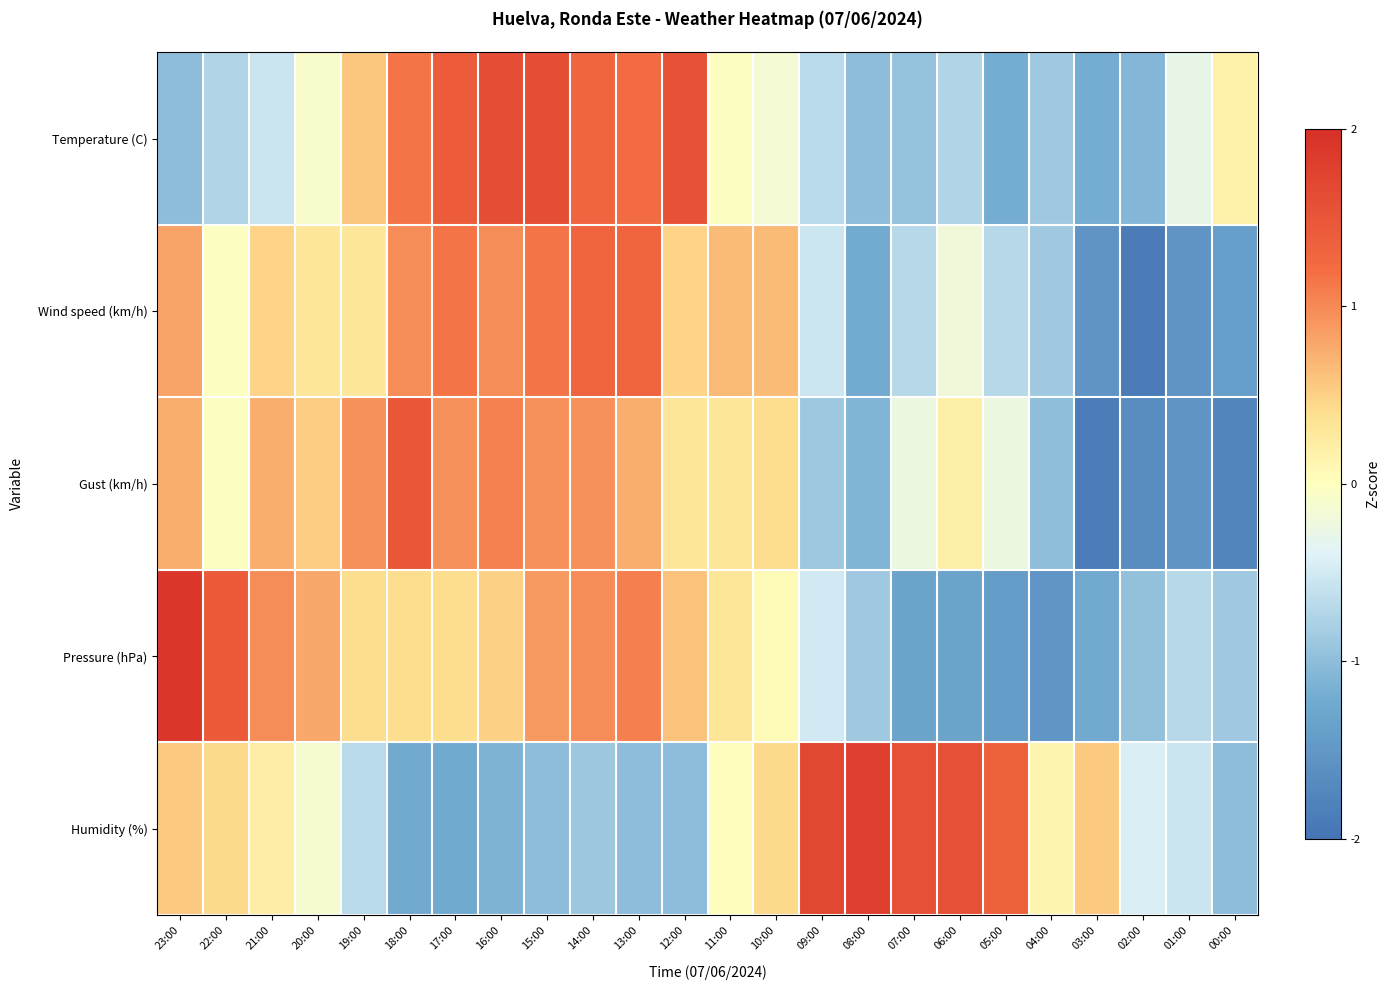

What is the maximum value shown in the chart?

1.9